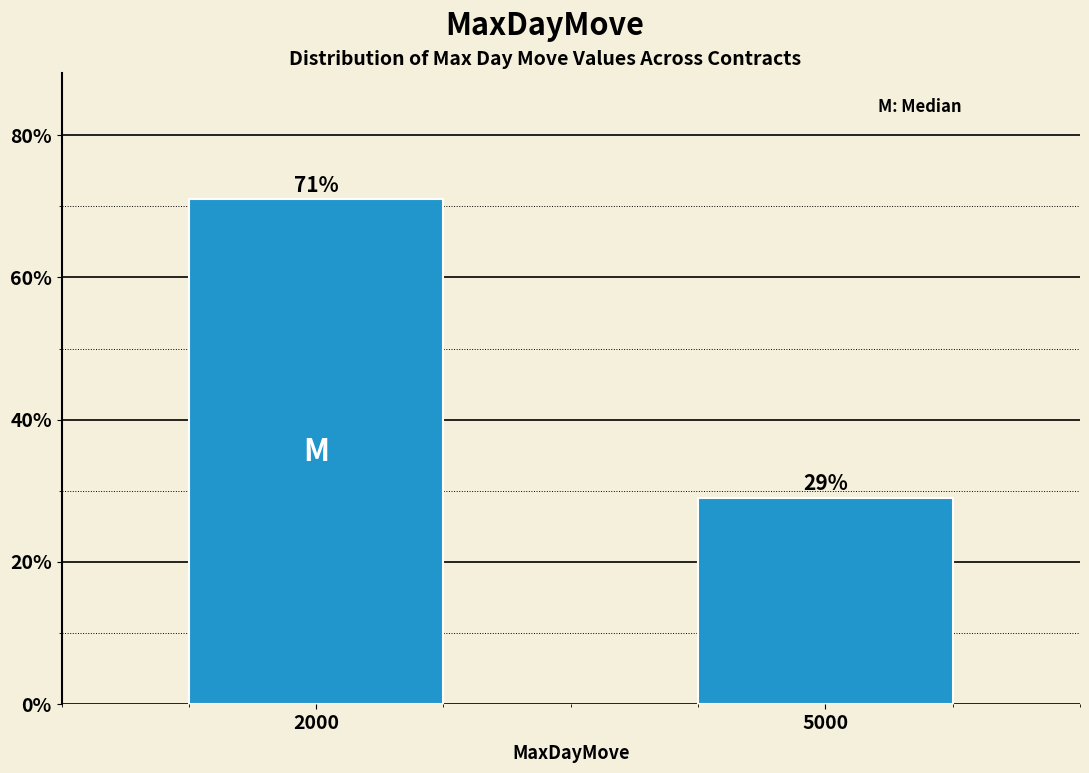

Reading left to right, list all the values displayed in this chart.

2000=71.0	5000=29.0